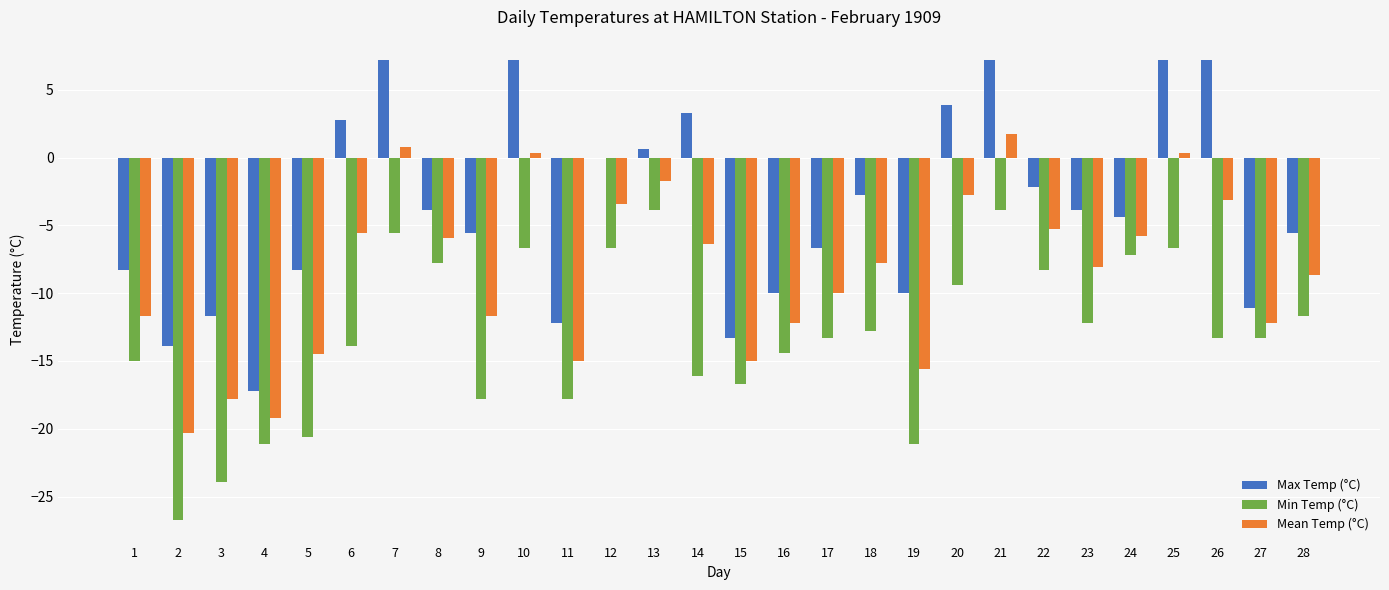

What are all the series names shown in the legend?

Max Temp (°C), Min Temp (°C), Mean Temp (°C)